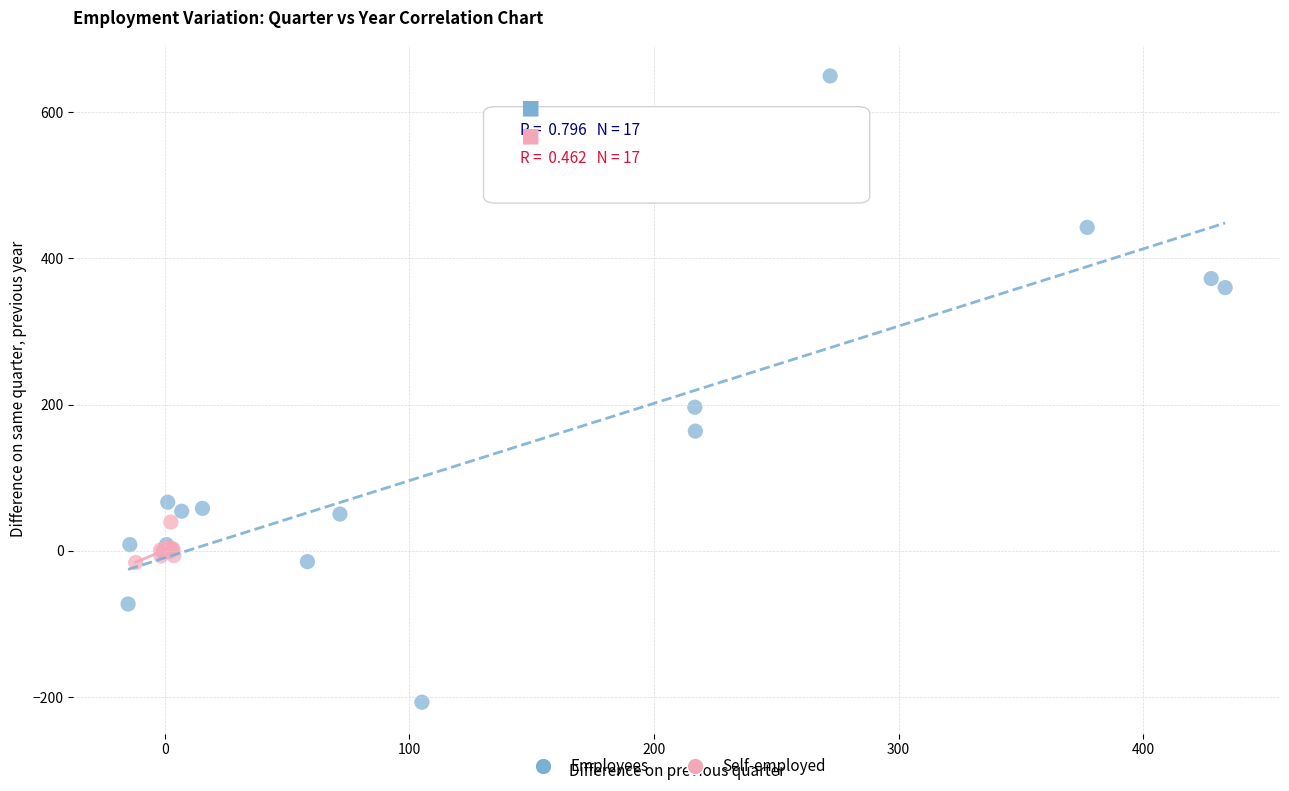

Which series contains the highest Y value?

Employees